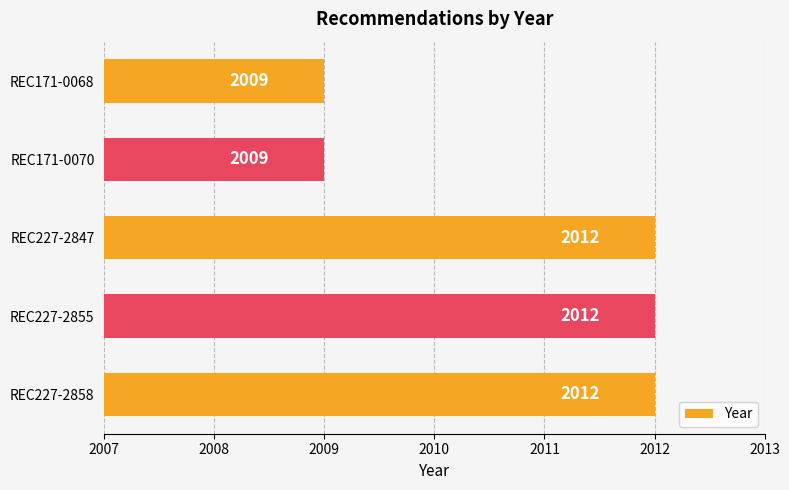

What value does the data have at REC227-2847?

2012